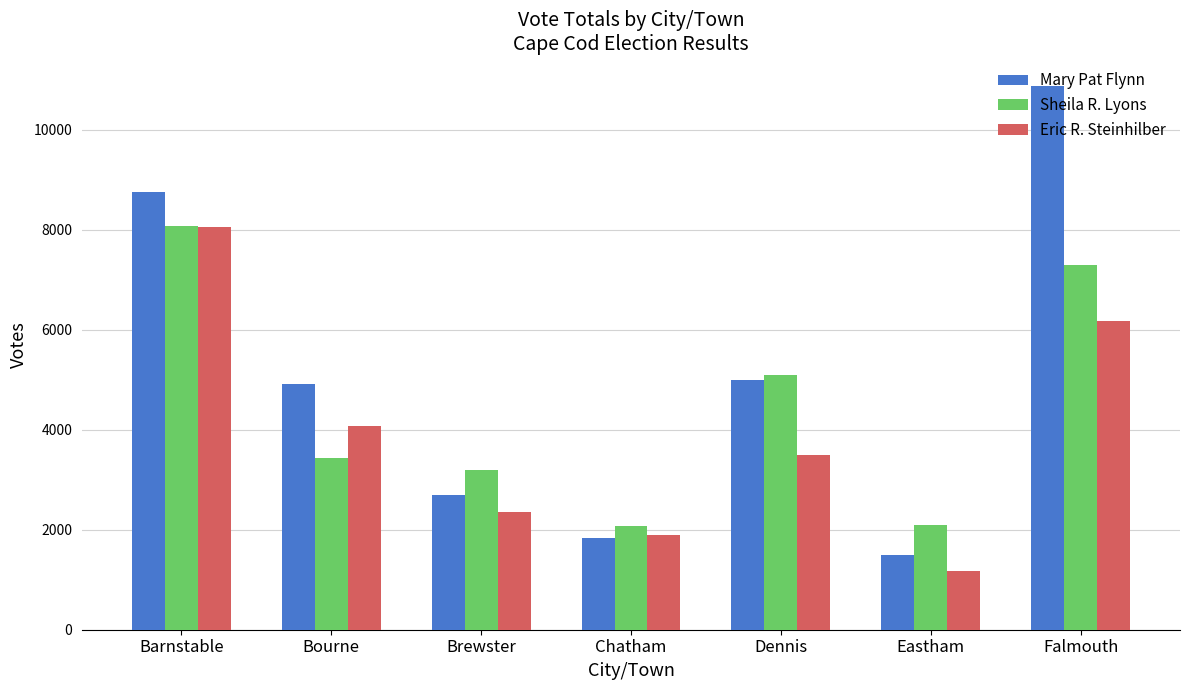

What is the sum of all Sheila R. Lyons values?

31242